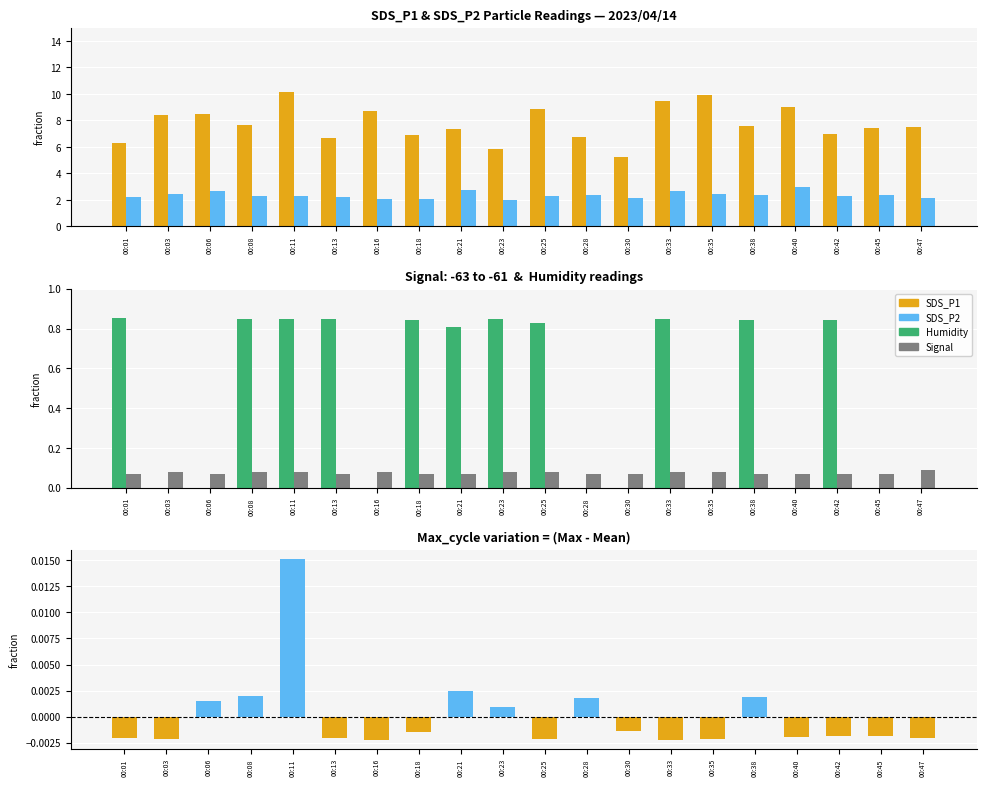

Is it true that Max_cycle deviation equals 0.0 at 00:11?

True